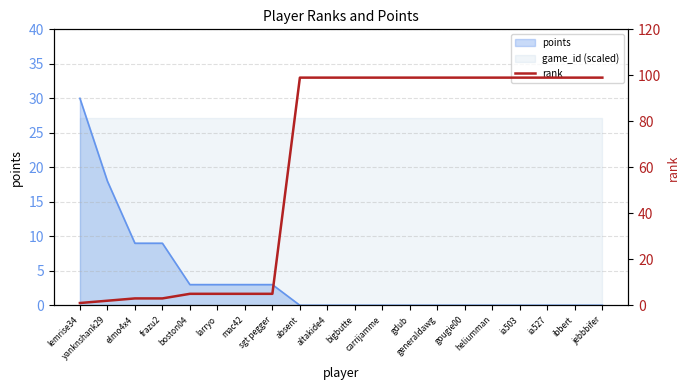

True or false: the data shows 7 at boston04.

False